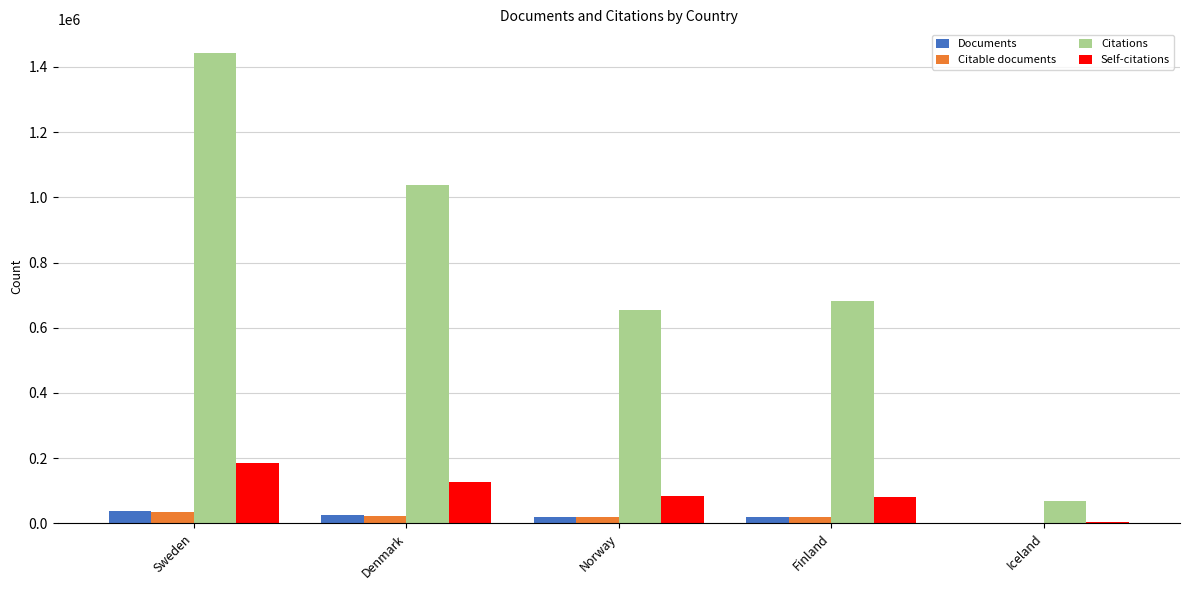

What is the approximate value of Citable documents at Sweden?

35412